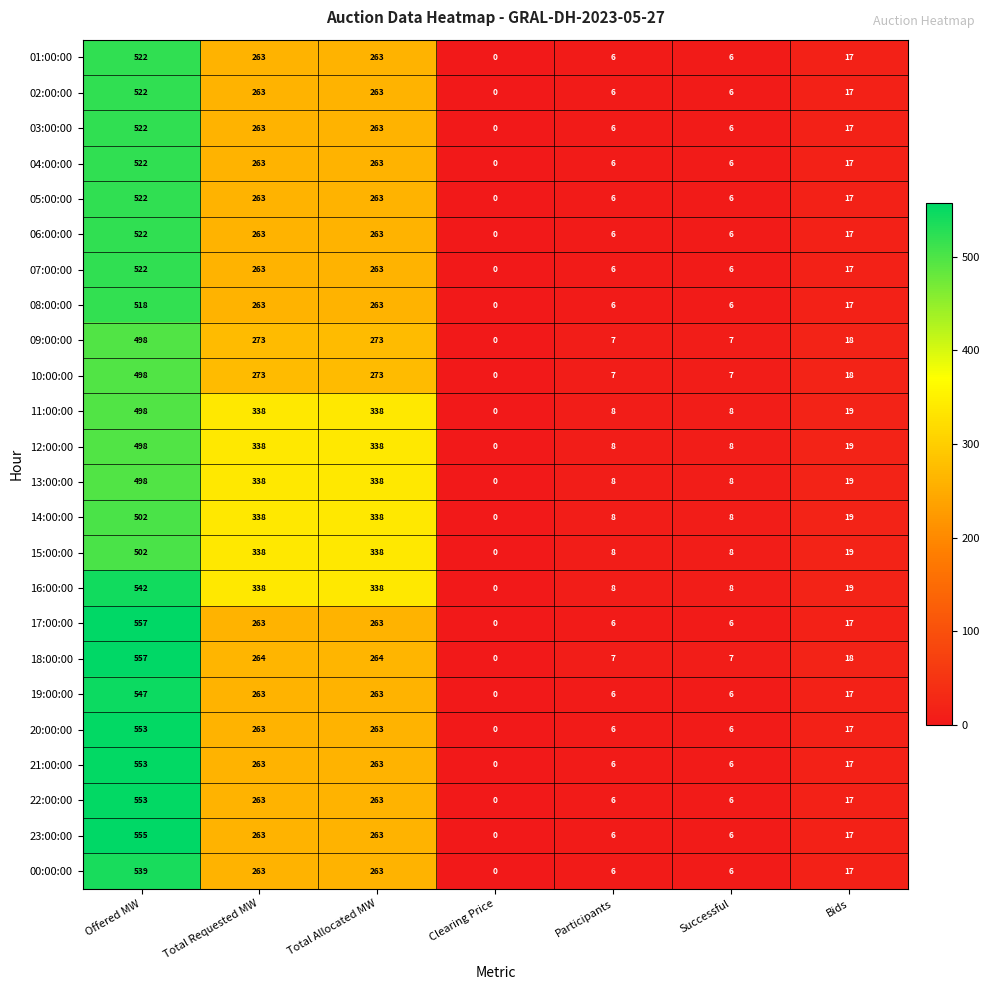

At which label does 18:00:00 first exceed 18?

Offered MW